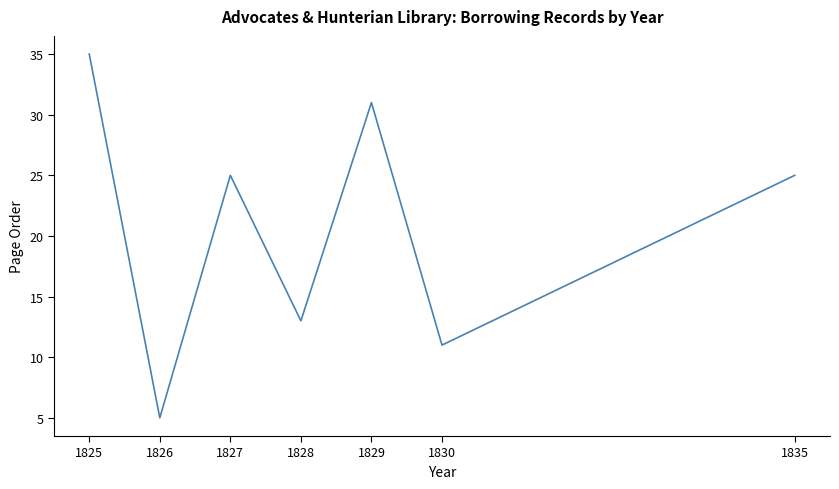

True or false: the data has more than 1 interior local peaks.

True